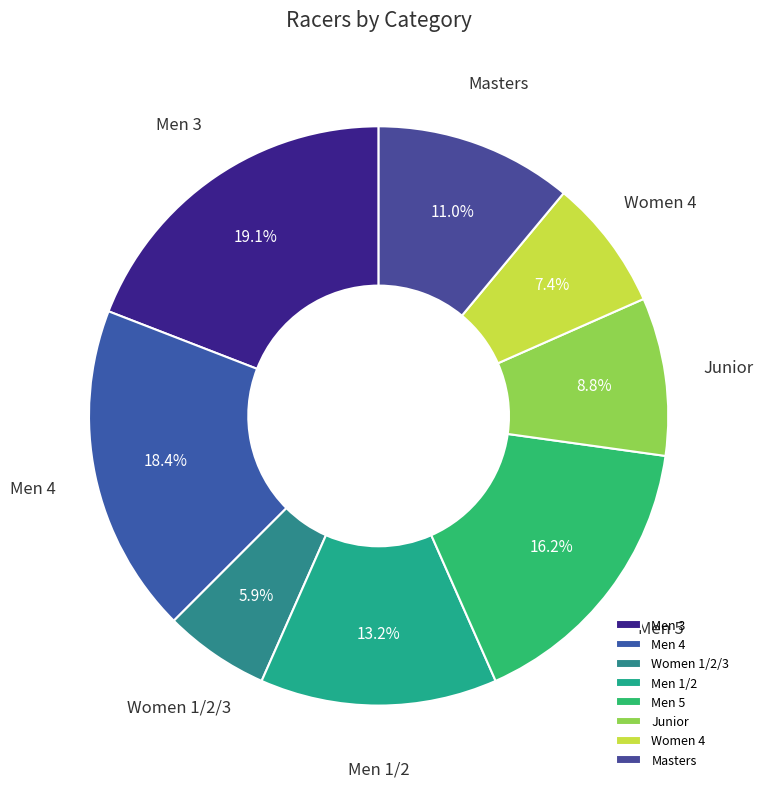

Count the number of slices in the pie.

8